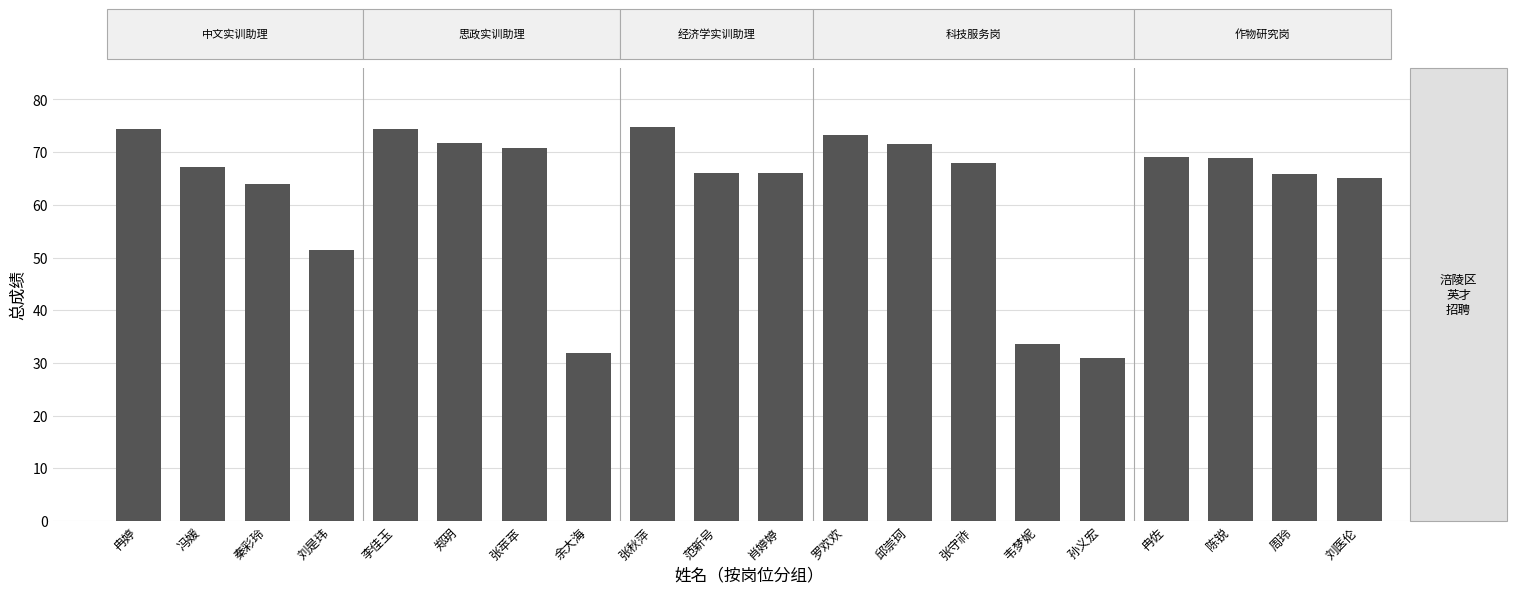

What is the ratio of the value at 余大海 to the value at 范新号?

0.5